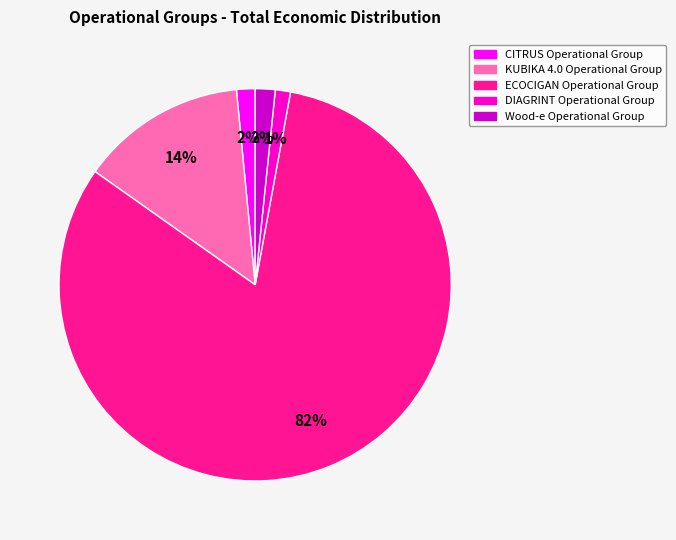

Does ECOCIGAN Operational Group represent more than half of the total?

Yes